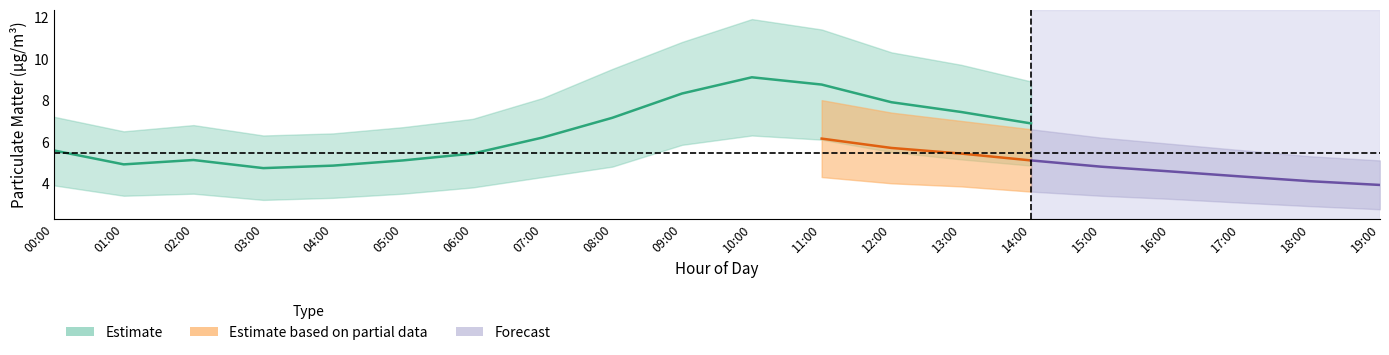

At which category does P2_upper reach its first local valley?

01:00